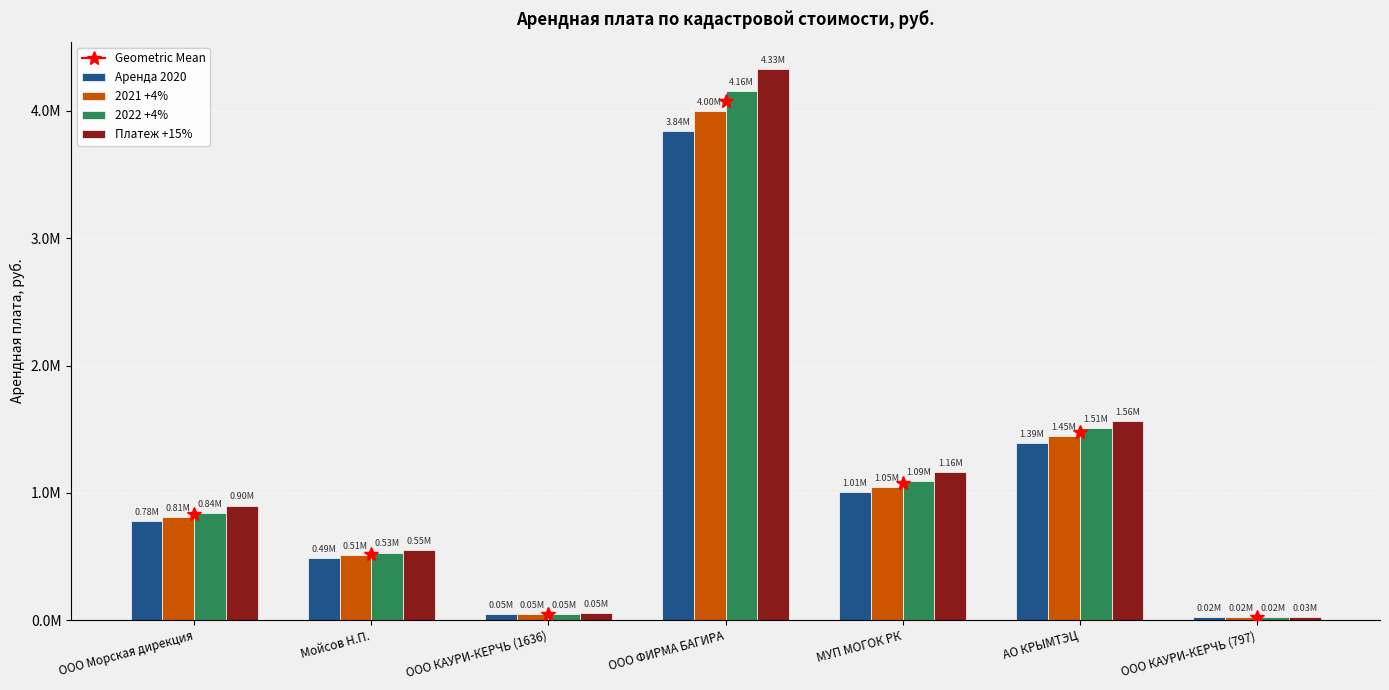

Does the chart contain any negative values?

No